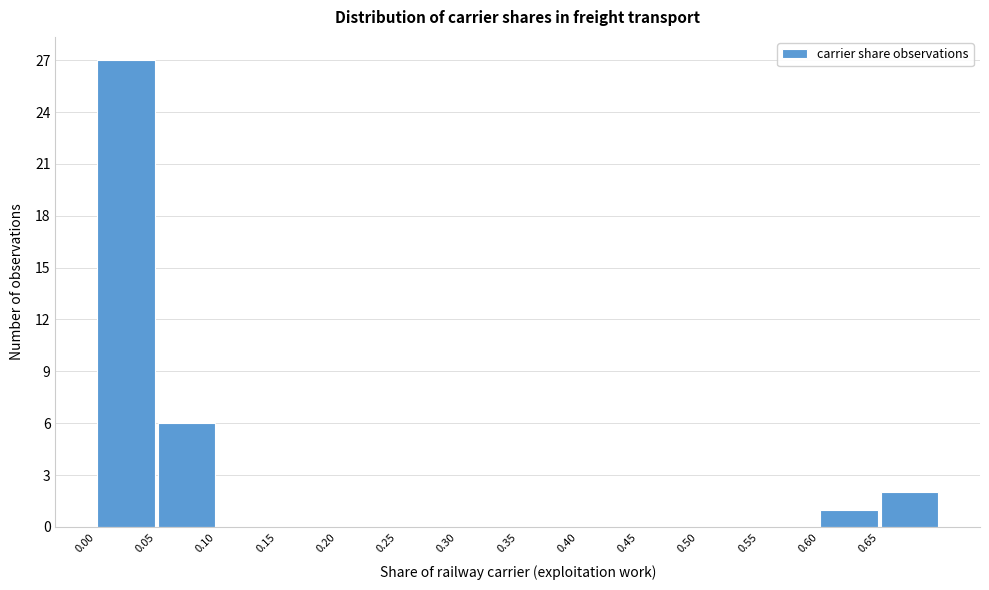

Reading left to right, transcribe this chart: for each bar, give the range it covers on the x-axis and its height. The values are not printed on the chart, so give them approximately, as read against the axis.

0.00 to 0.05: 27
0.05 to 0.10: 6
0.10 to 0.15: 0
0.15 to 0.20: 0
0.20 to 0.25: 0
0.25 to 0.30: 0
0.30 to 0.35: 0
0.35 to 0.40: 0
0.40 to 0.45: 0
0.45 to 0.50: 0
0.50 to 0.55: 0
0.55 to 0.60: 0
0.60 to 0.65: 1
0.65 to 0.70: 2